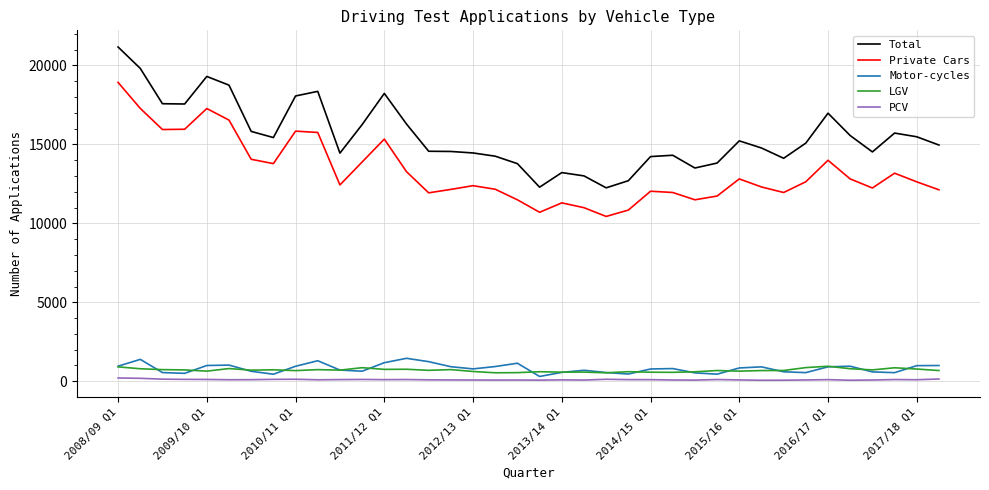

True or false: Private Cars and Motor-cycles intersect in this chart.

False